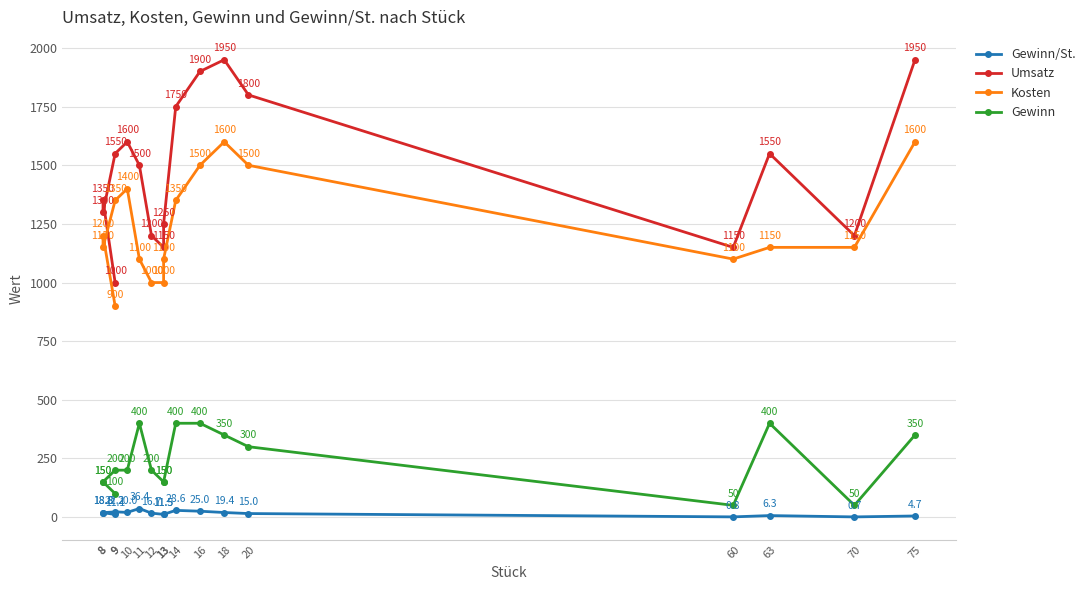

What is the approximate value of Kosten at 8?

1150.0